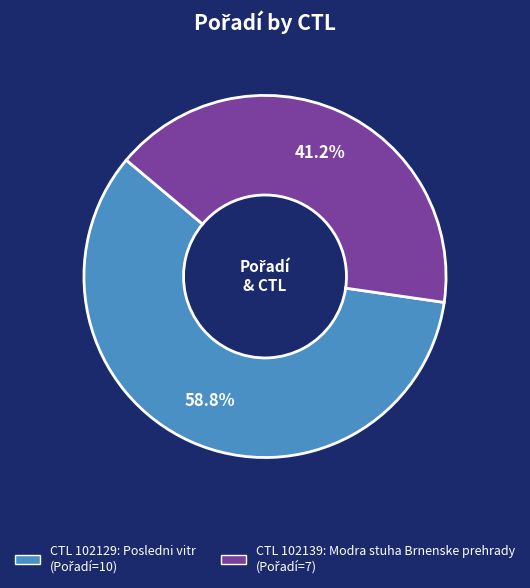

Does any single category account for the majority?

Yes